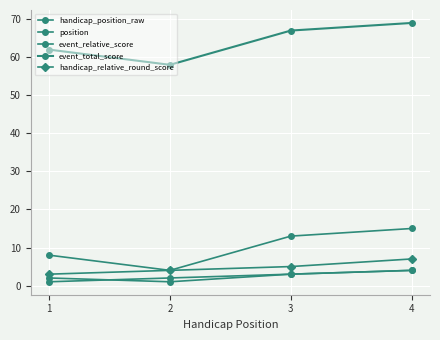

Where is the first local minimum for event_total_score?

2